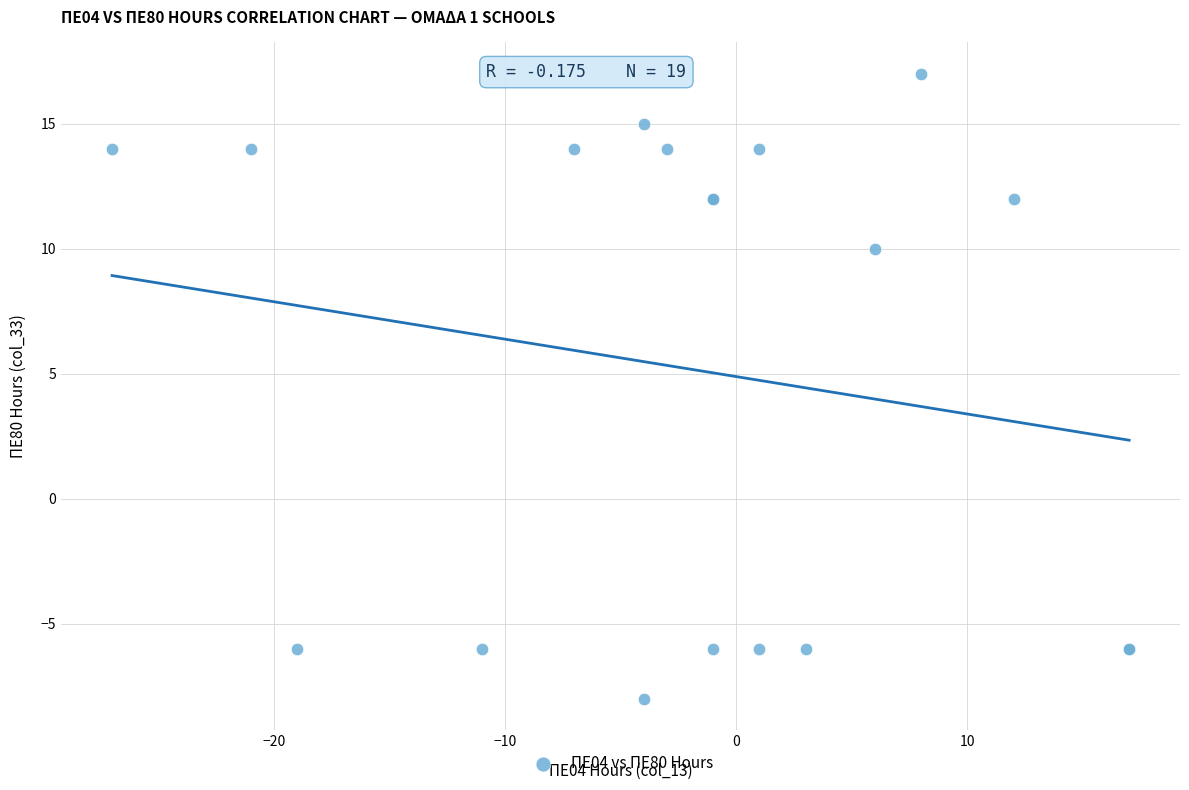

What Y value in the scatter plot is closest to 4?

10